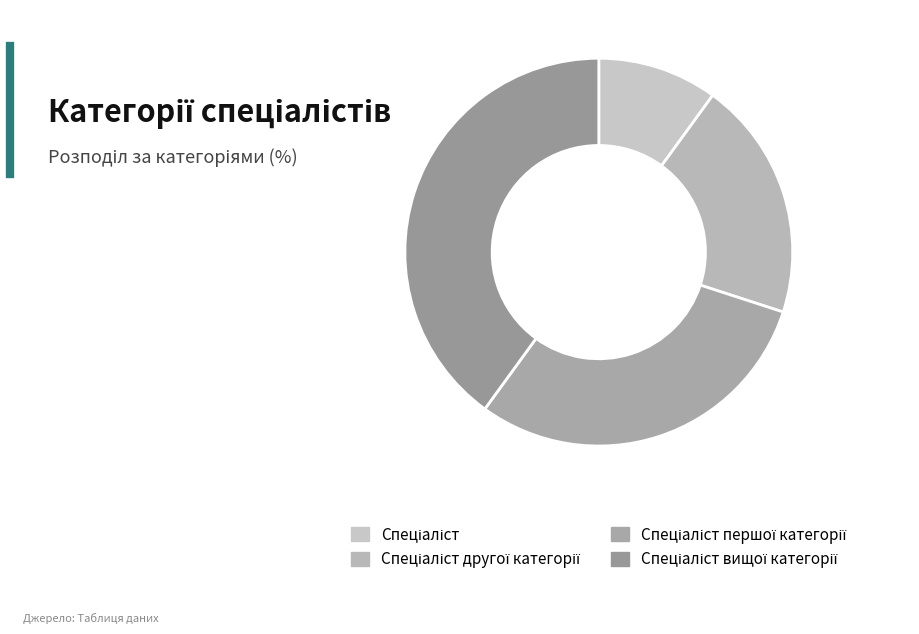

To the nearest percent, what is the difference between the Спеціаліст другої категорії and Спеціаліст першої категорії slice percentages?

10%